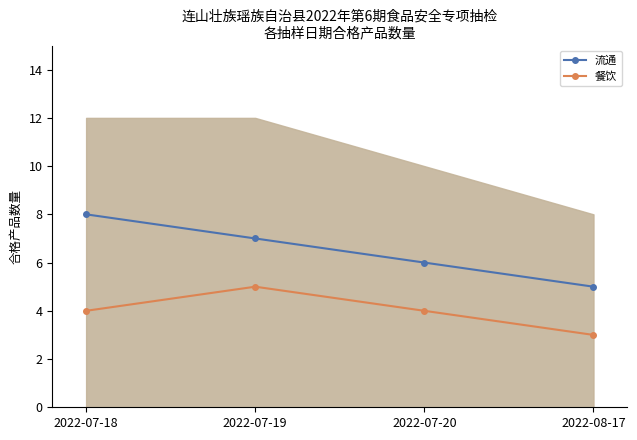

What is the average value of the 餐饮 series?

4